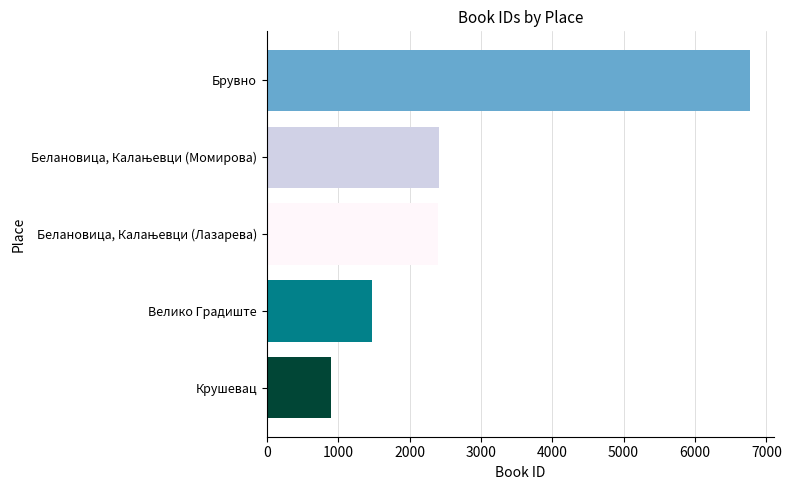

At which category does the chart reach its peak across all series?

Брувно